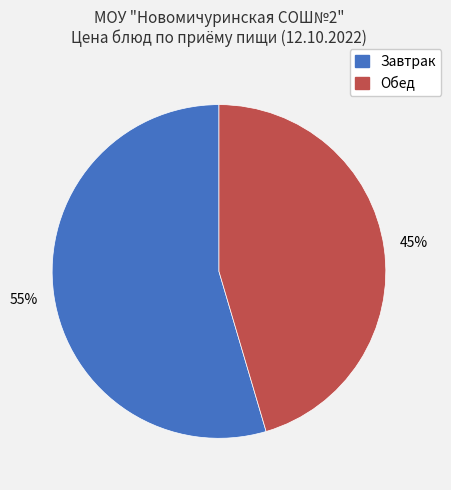

Is there a majority slice in this chart?

Yes